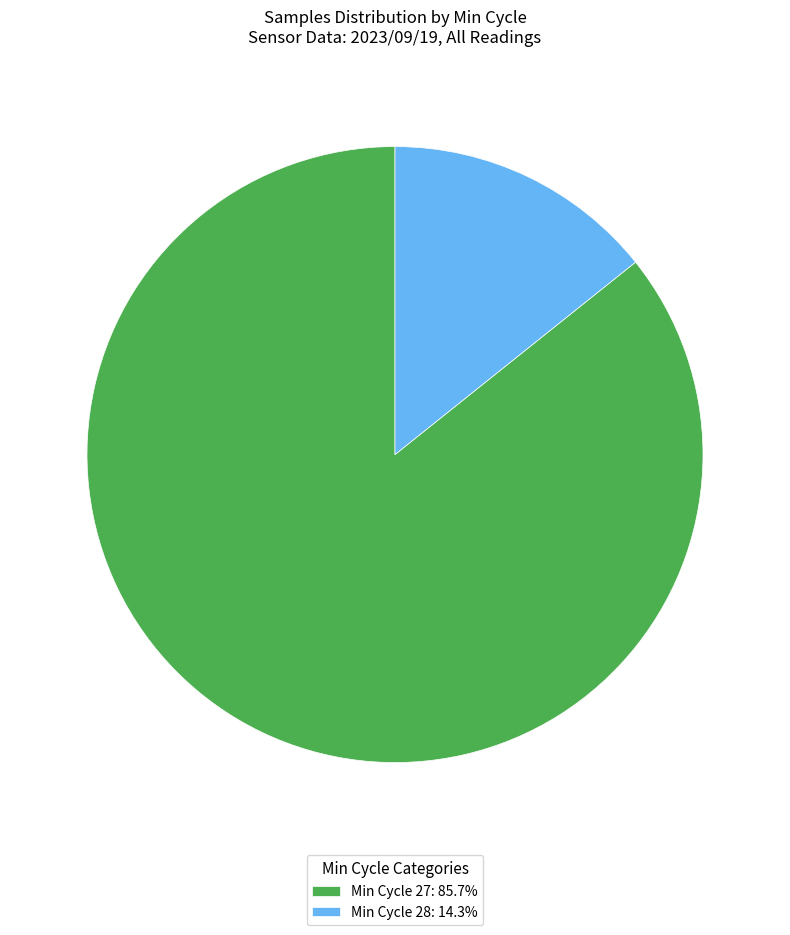

Is the sum of Min Cycle 28: 14.3% and Min Cycle 27: 85.7% greater than half?

Yes